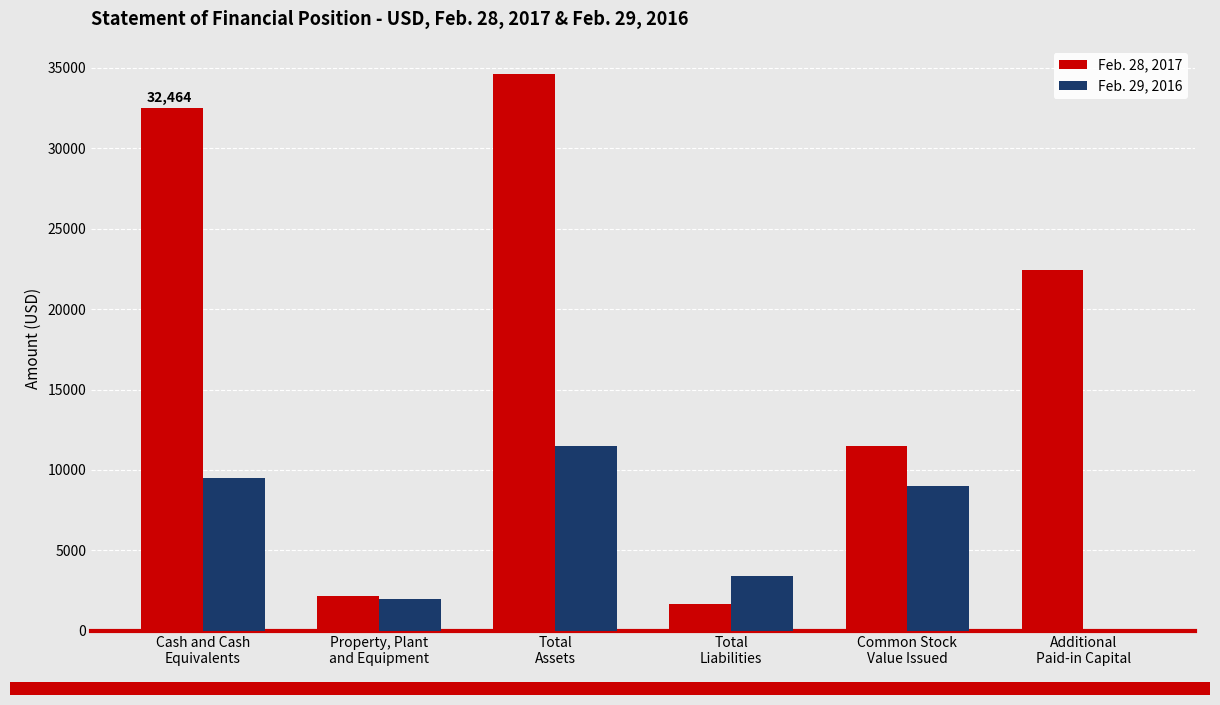

Which series has the largest total across all categories?

Feb. 28, 2017